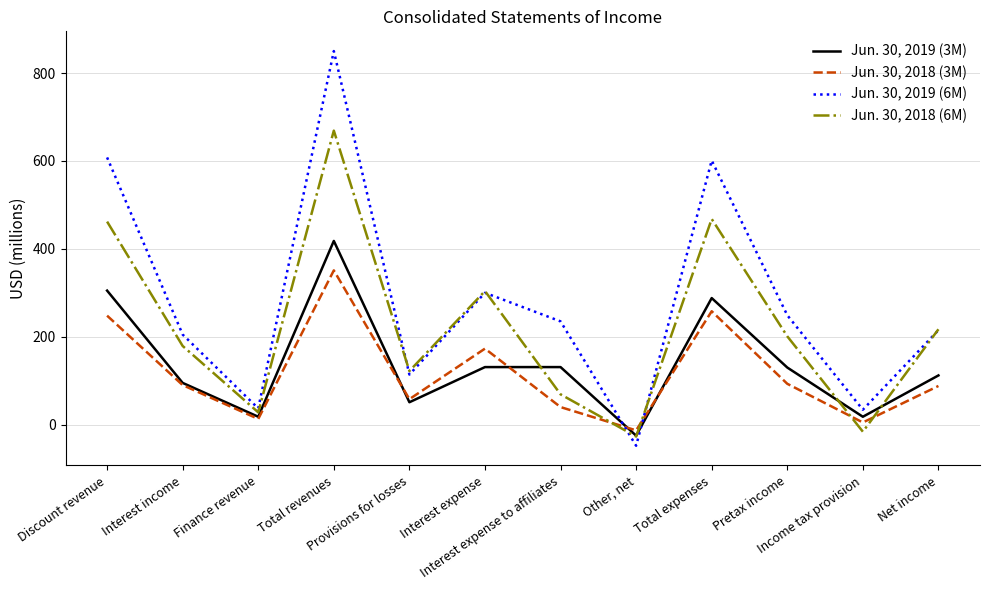

Is the value of Jun. 30, 2018 (6M) at Interest expense to affiliates greater than the value of Jun. 30, 2019 (6M) at Total expenses?

No